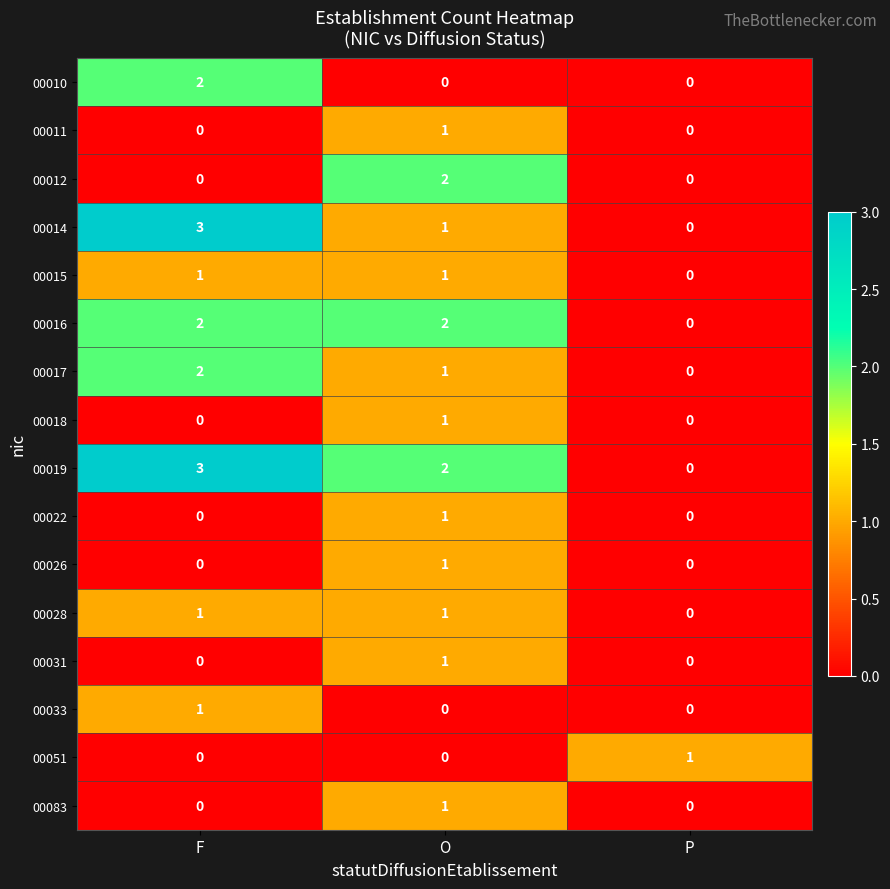

What is the difference between the 00014 values at F and P?

3